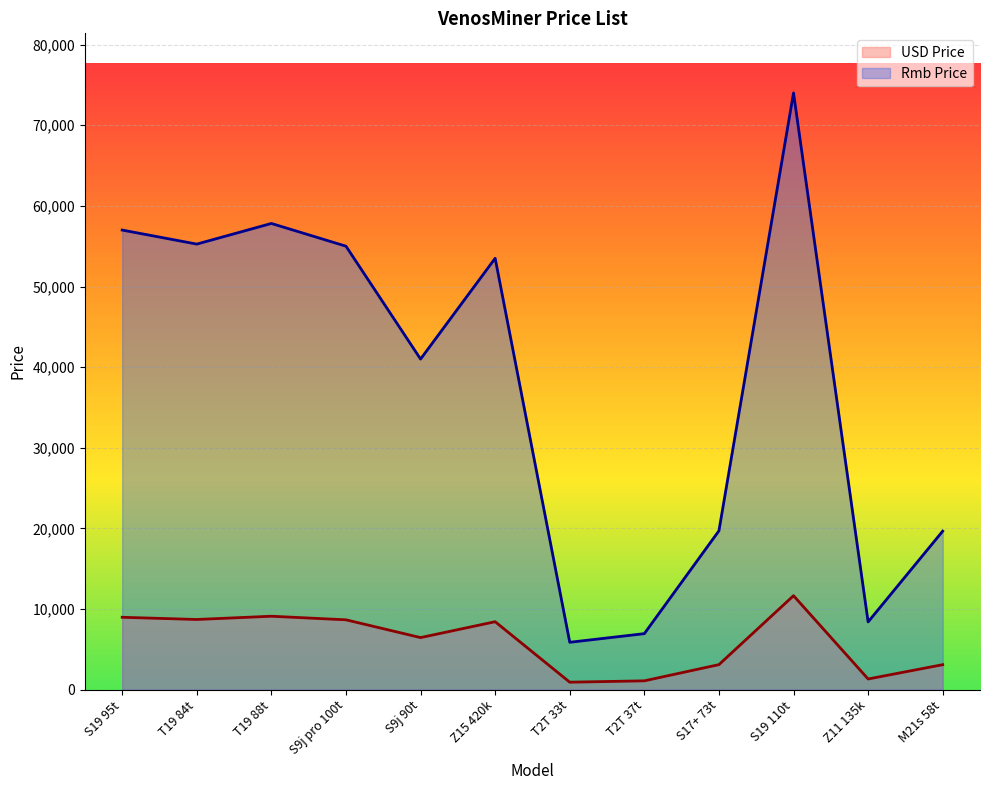

What is the label of the 2nd point from the right?

Z11 135k